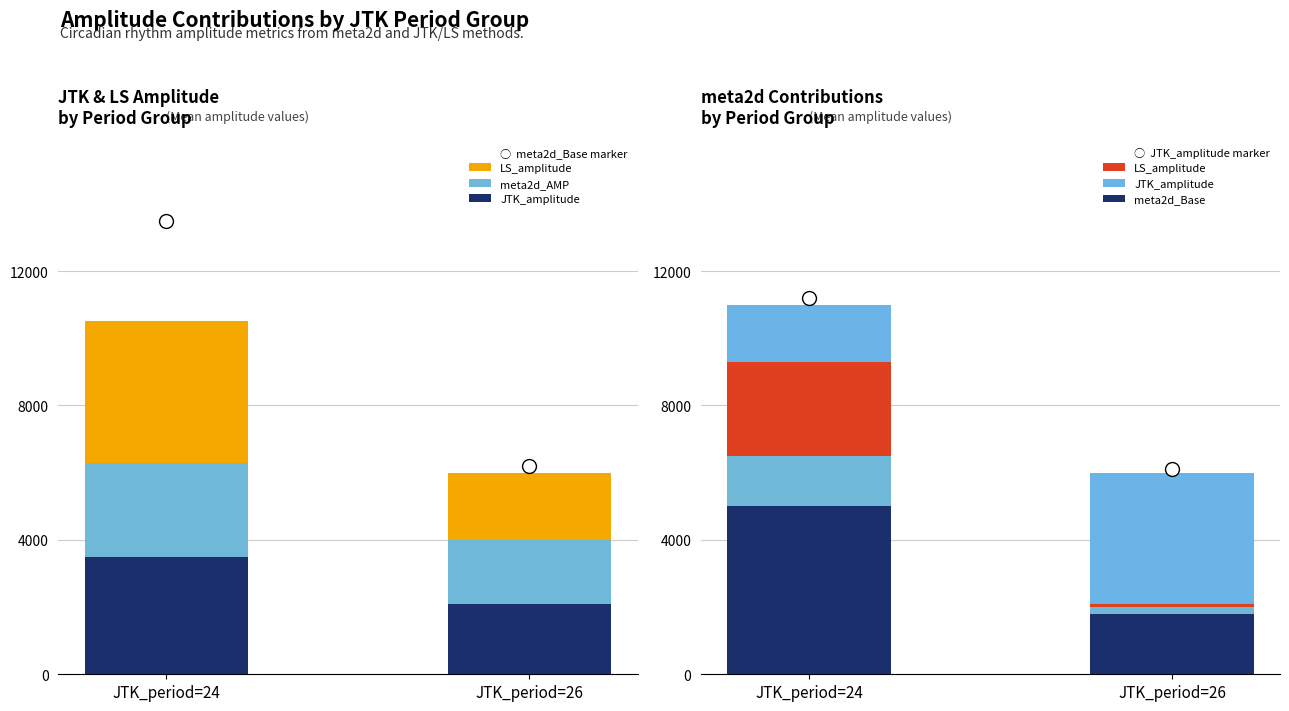

Which category has the highest value across all series?

JTK_period=24